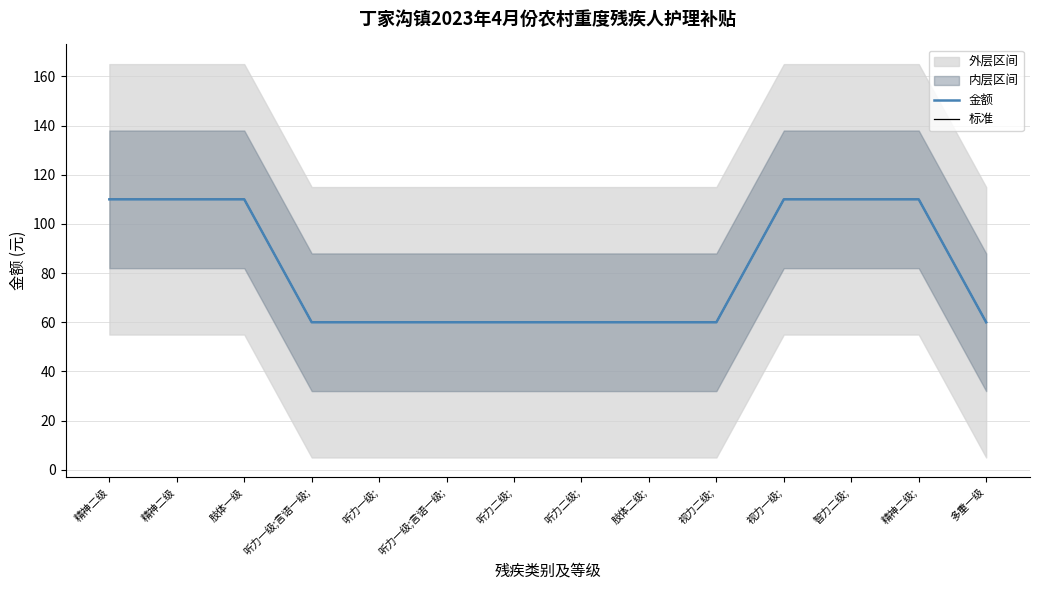

What is the average value of the 金额 series?

81